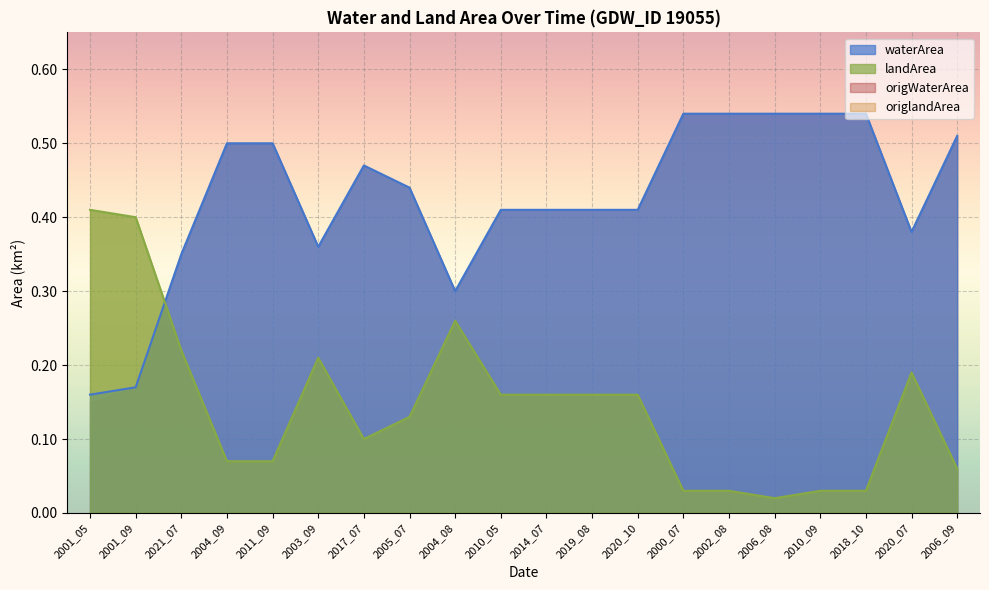

Where is landArea nearest to the value 0?

2006_08